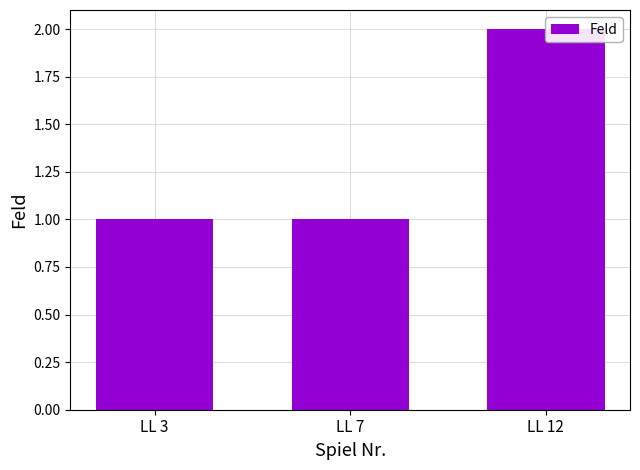

Rank the categories by value from lowest to highest.

LL 3, LL 7, LL 12